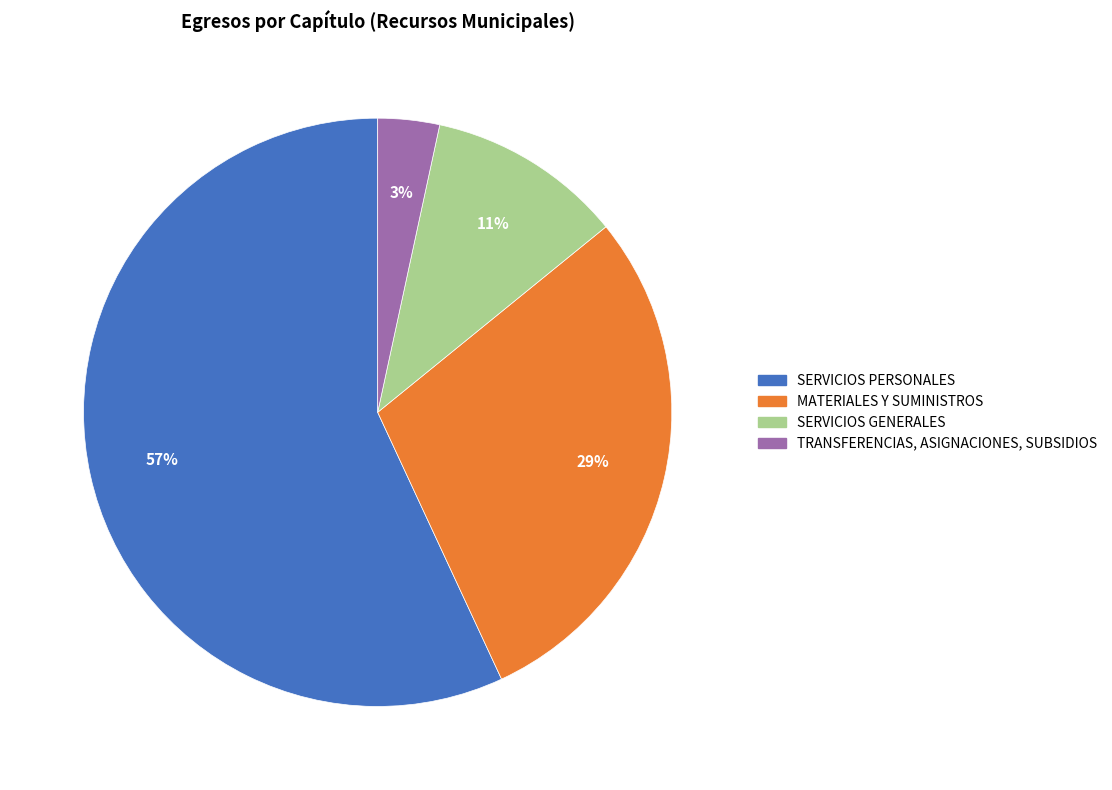

How many slices are in this pie chart?

4